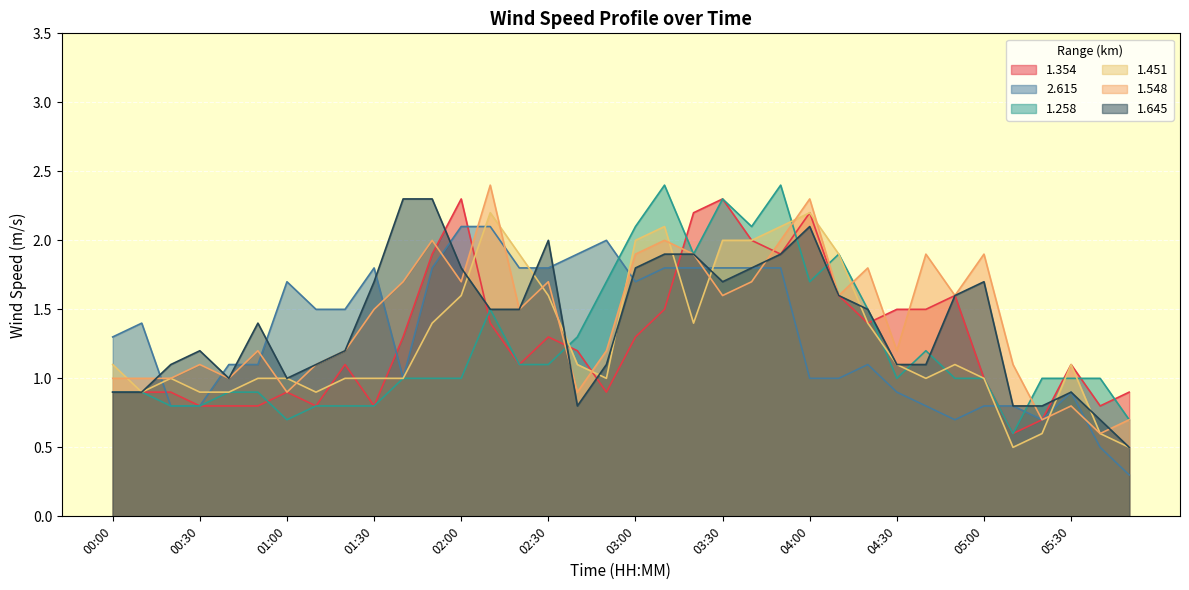

Reading left to right, transcribe all the data shown in this chart.

1.354: 0.9	0.9	0.9	0.8	0.8	0.8	0.9	0.8	1.1	0.8	1.3	1.9	2.3	1.4	1.1	1.3	1.2	0.9	1.3	1.5	2.2	2.3	2.0	1.9	2.2	1.6	1.4	1.5	1.5	1.6	1.0	0.6	0.7	1.1	0.8	0.9
2.615: 1.3	1.4	0.8	0.8	1.1	1.1	1.7	1.5	1.5	1.8	1.0	1.8	2.1	2.1	1.8	1.8	1.9	2.0	1.7	1.8	1.8	1.8	1.8	1.8	1.0	1.0	1.1	0.9	0.8	0.7	0.8	0.8	0.7	0.9	0.5	0.3
1.258: 0.9	0.9	0.8	0.8	0.9	0.9	0.7	0.8	0.8	0.8	1.0	1.0	1.0	1.5	1.1	1.1	1.3	1.7	2.1	2.4	1.9	2.3	2.1	2.4	1.7	1.9	1.5	1.0	1.2	1.0	1.0	0.6	1.0	1.0	1.0	0.7
1.451: 1.1	0.9	1.0	0.9	0.9	1.0	1.0	0.9	1.0	1.0	1.0	1.4	1.6	2.2	1.9	1.6	1.1	1.0	2.0	2.1	1.4	2.0	2.0	2.1	2.2	1.9	1.4	1.1	1.0	1.1	1.0	0.5	0.6	1.1	0.6	0.5
1.548: 1.0	1.0	1.0	1.1	1.0	1.2	0.9	1.1	1.2	1.5	1.7	2.0	1.7	2.4	1.5	1.7	0.9	1.2	1.9	2.0	1.9	1.6	1.7	2.0	2.3	1.6	1.8	1.2	1.9	1.6	1.9	1.1	0.7	0.8	0.6	0.7
1.645: 0.9	0.9	1.1	1.2	1.0	1.4	1.0	1.1	1.2	1.7	2.3	2.3	1.8	1.5	1.5	2.0	0.8	1.1	1.8	1.9	1.9	1.7	1.8	1.9	2.1	1.6	1.5	1.1	1.1	1.6	1.7	0.8	0.8	0.9	0.7	0.5